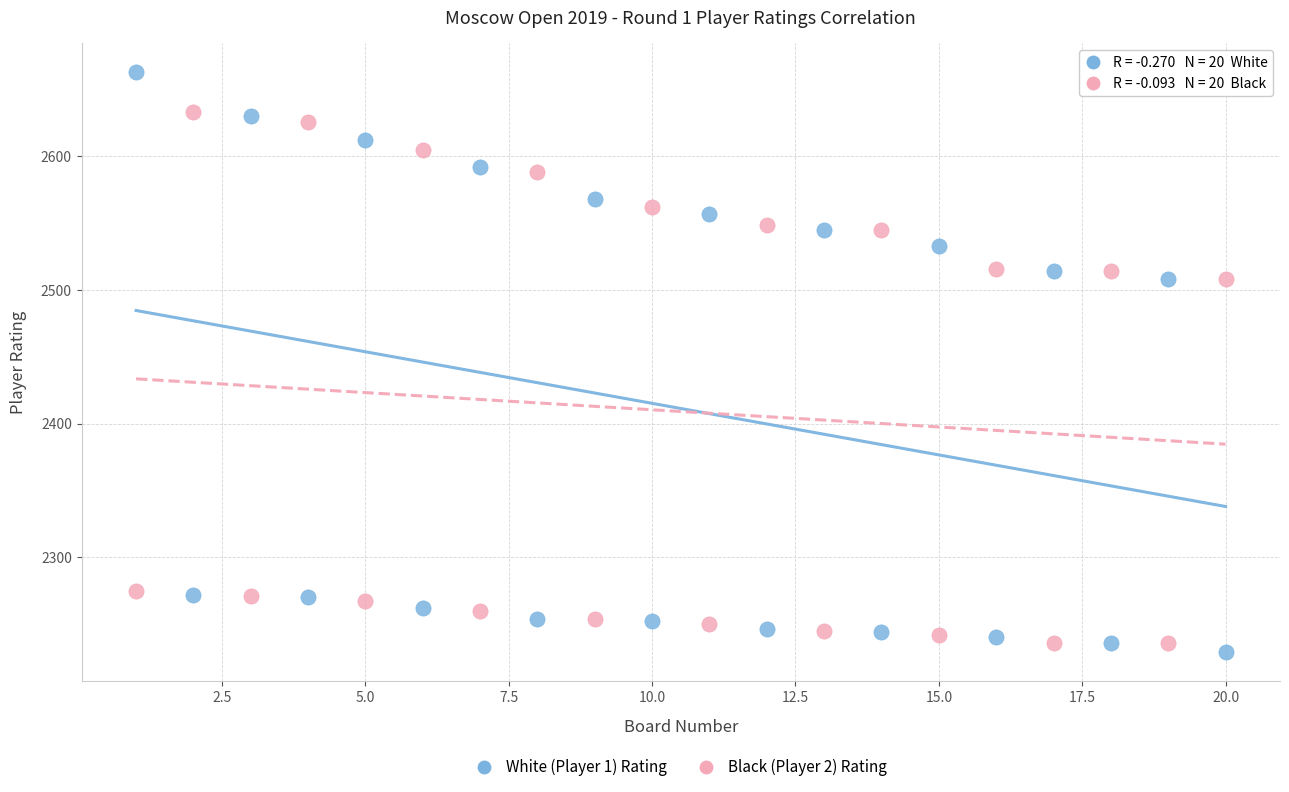

What are all the series names shown in the legend?

White (Player 1) Rating, Black (Player 2) Rating